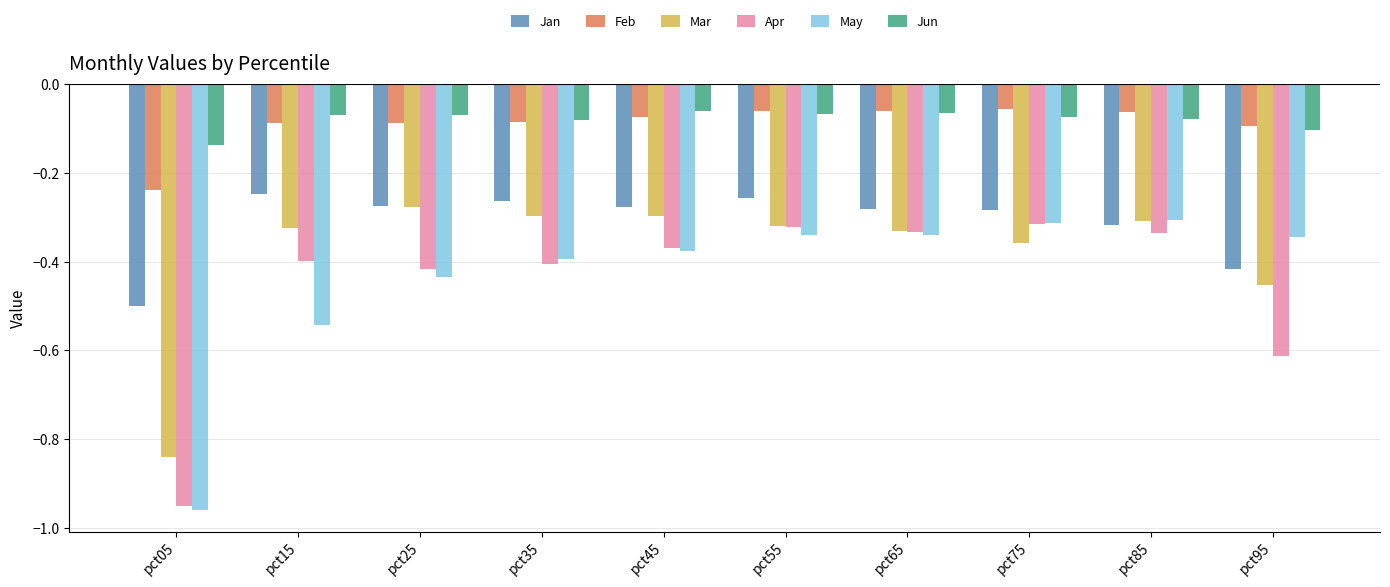

True or false: Feb has a value of -0.1 at pct35.

True